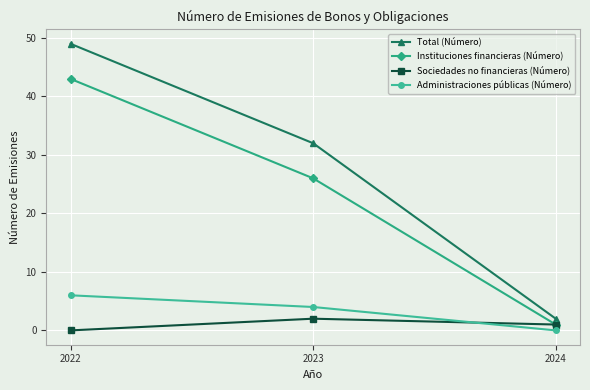

Reading right to left, extract all data points from this chart.

Total (Número): 2024=2	2023=32	2022=49
Instituciones financieras (Número): 2024=1	2023=26	2022=43
Sociedades no financieras (Número): 2024=1	2023=2	2022=0
Administraciones públicas (Número): 2024=0	2023=4	2022=6